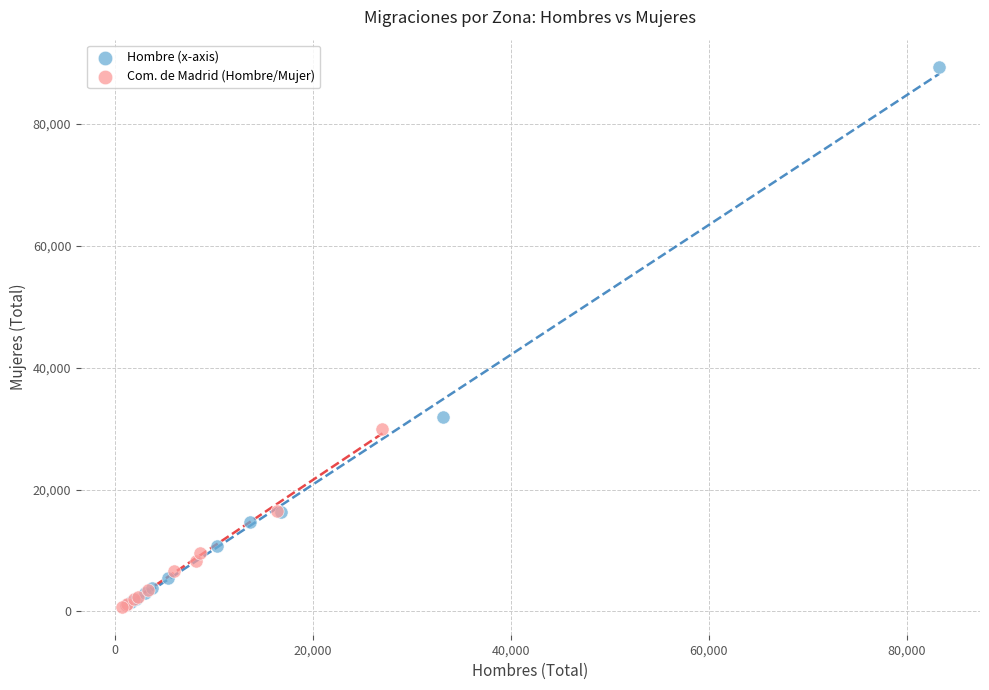

What are all the series names shown in the legend?

Hombre (x-axis), Com. de Madrid (Hombre/Mujer)